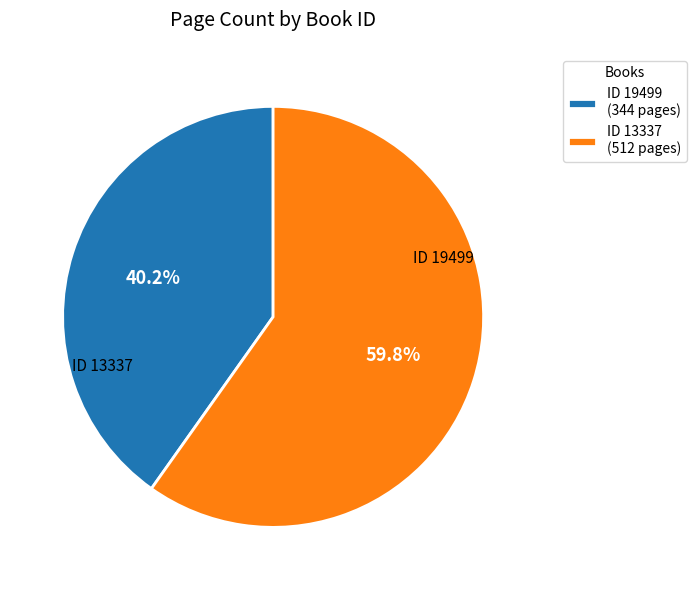

What is the majority slice?

ID 13337 (512 pages)